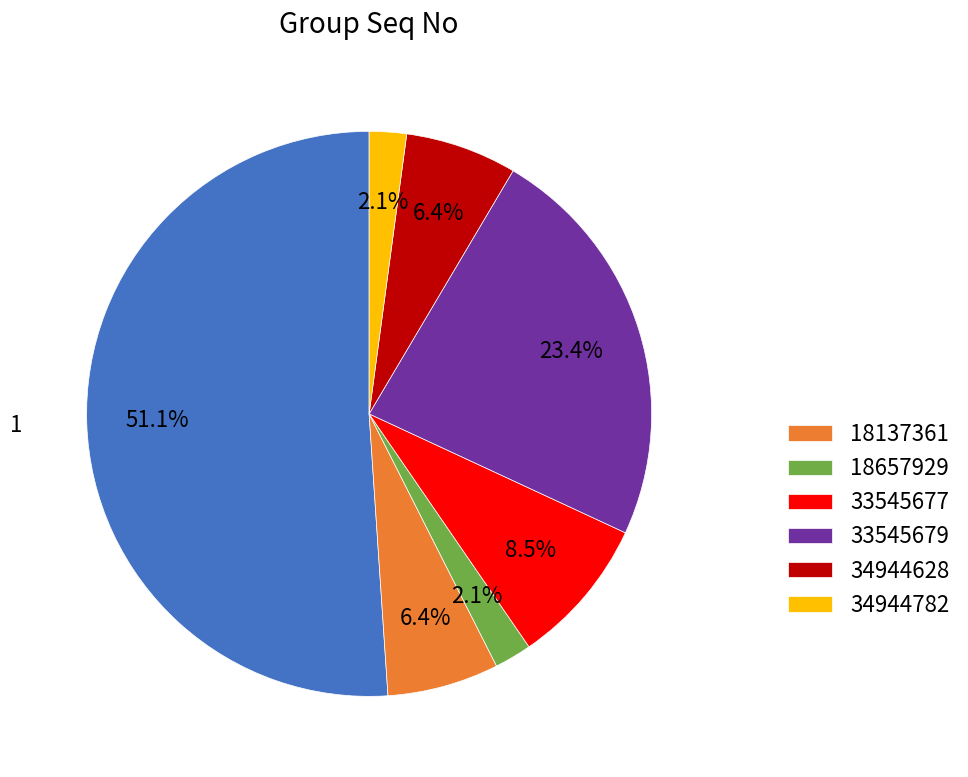

Count the number of slices in the pie.

7